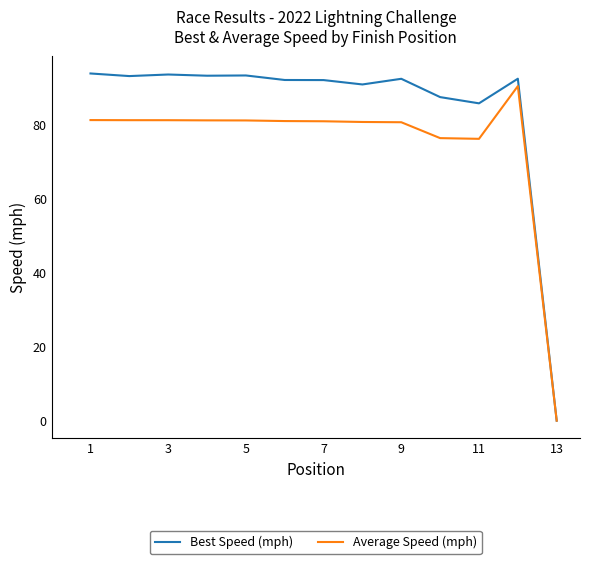

Which series has the largest total across all categories?

Best Speed (mph)